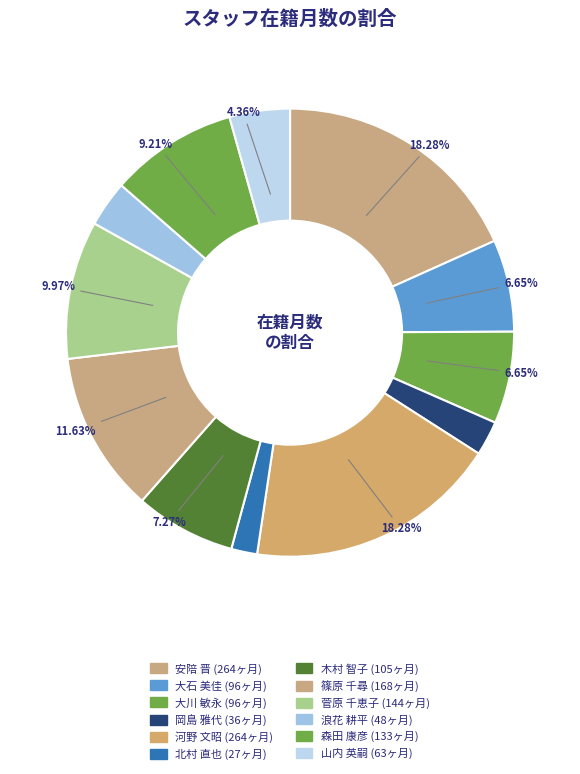

Combined, do 菅原 千恵子 and 森田 康彦 account for over 50%?

No